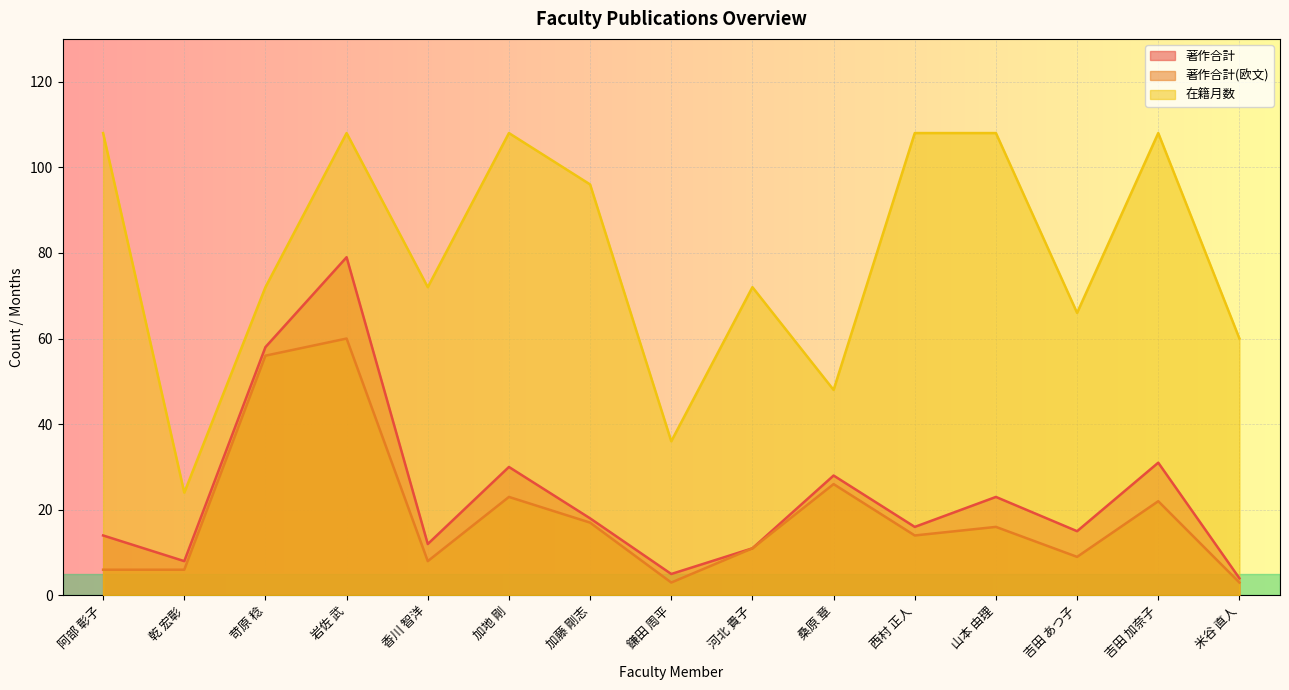

Which has a higher value, 山本 由理 or 吉田 あつ子?

山本 由理